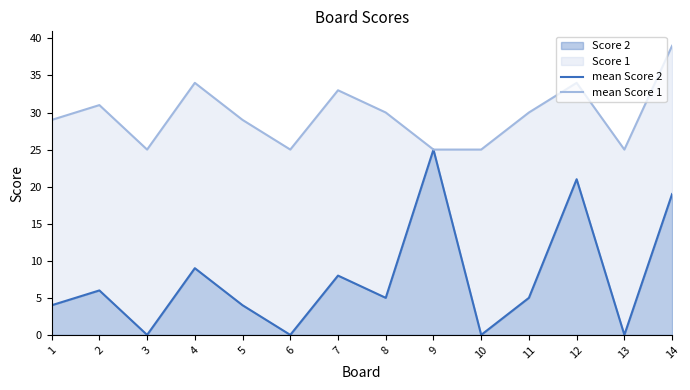

Reading left to right, transcribe all the data shown in this chart.

mean Score 2: 1=4	2=6	3=0	4=9	5=4	6=0	7=8	8=5	9=25	10=0	11=5	12=21	13=0	14=19
mean Score 1: 1=29	2=31	3=25	4=34	5=29	6=25	7=33	8=30	9=25	10=25	11=30	12=34	13=25	14=39